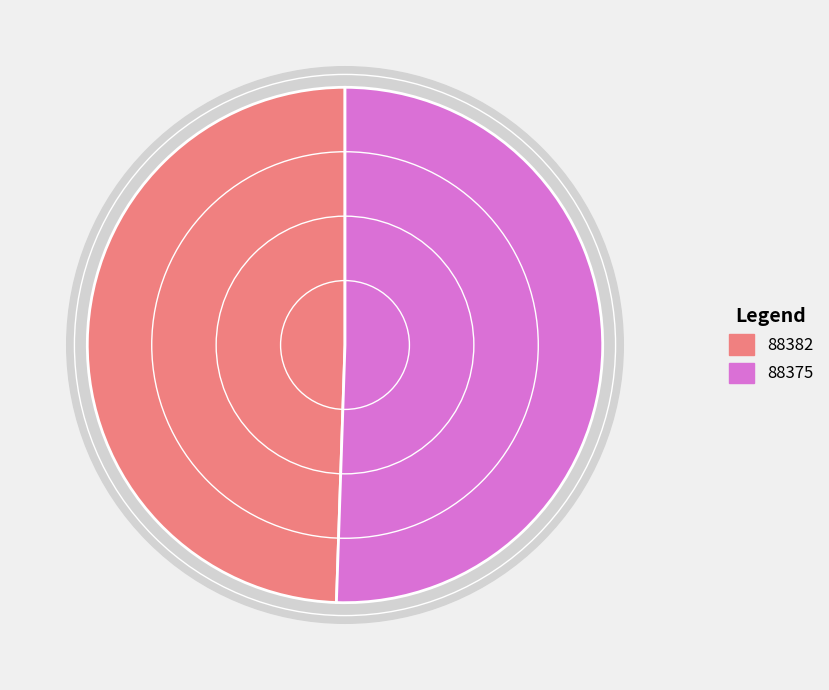

How many segments does this pie chart have?

2